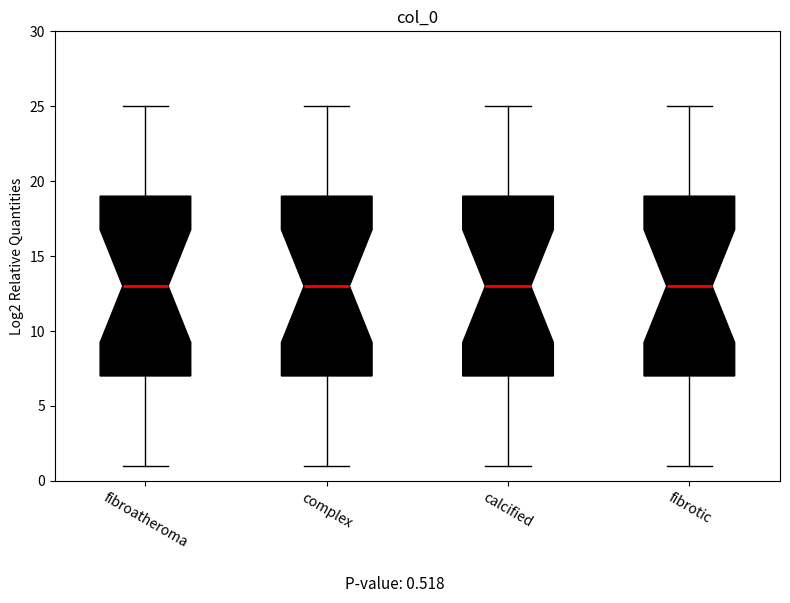

Reading left to right, read every box against the y-axis: the position of its median line, the range the box covers, and the ends of its whiskers. The values are not printed on the chart, so give them approximately, as read against the axis.

fibroatheroma: median 13, box 7 to 19, whiskers 1 to 25
complex: median 13, box 7 to 19, whiskers 1 to 25
calcified: median 13, box 7 to 19, whiskers 1 to 25
fibrotic: median 13, box 7 to 19, whiskers 1 to 25